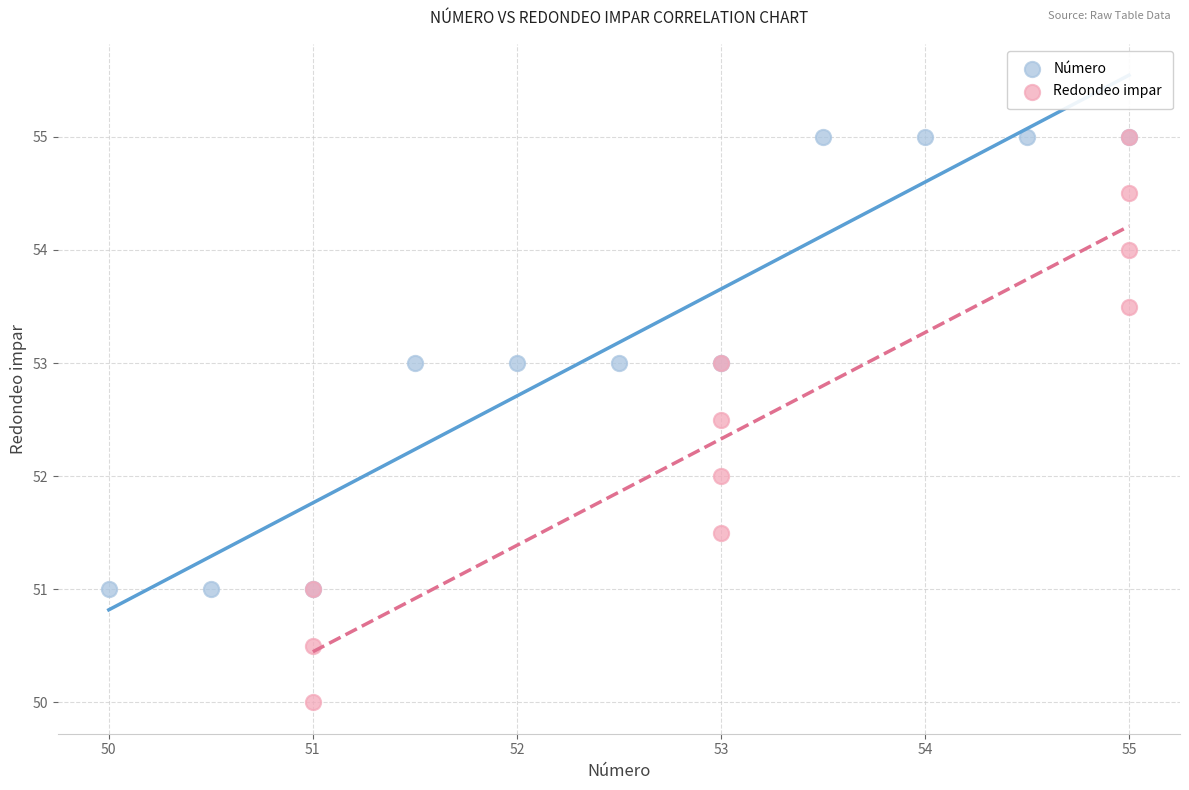

Which series has the widest spread of Y values?

Redondeo impar